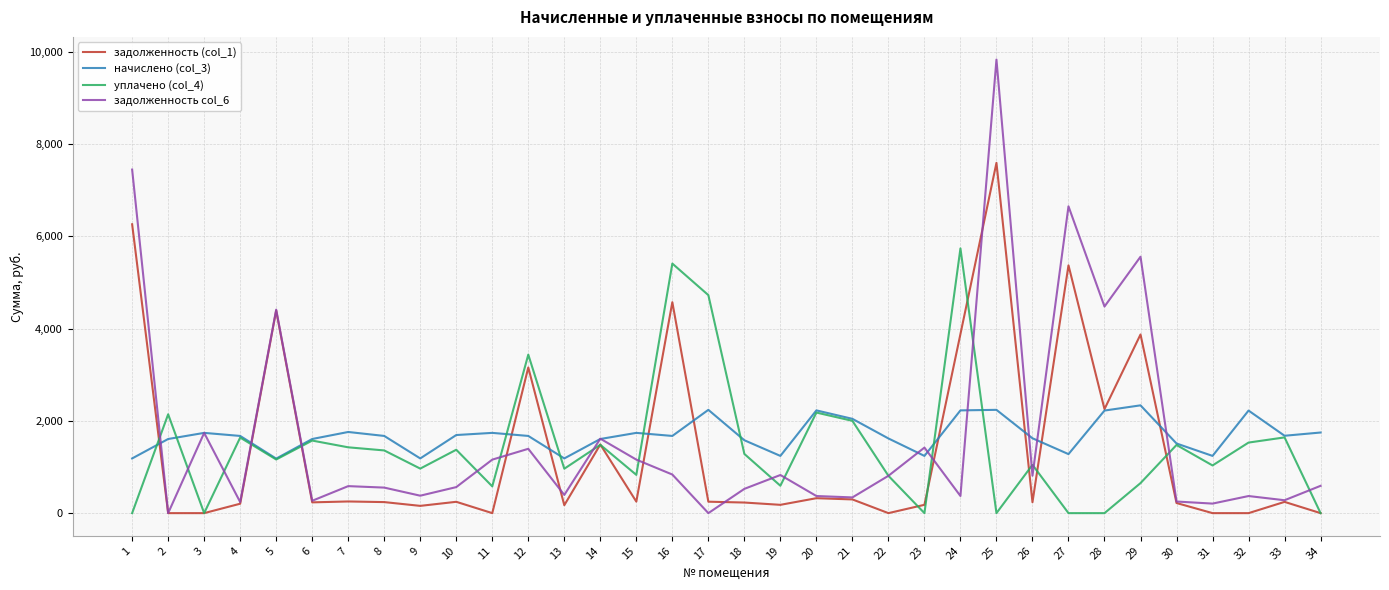

True or false: уплачено (col_4) has more than 1 interior local peaks.

True